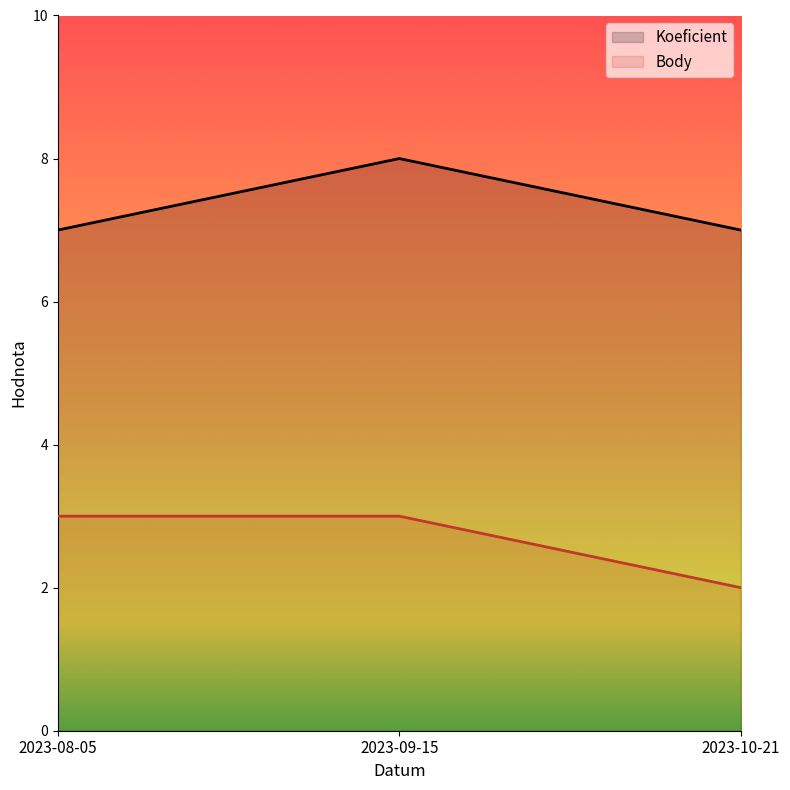

Reading left to right, extract all data points from this chart.

Koeficient: 7	8	7
Body: 3	3	2